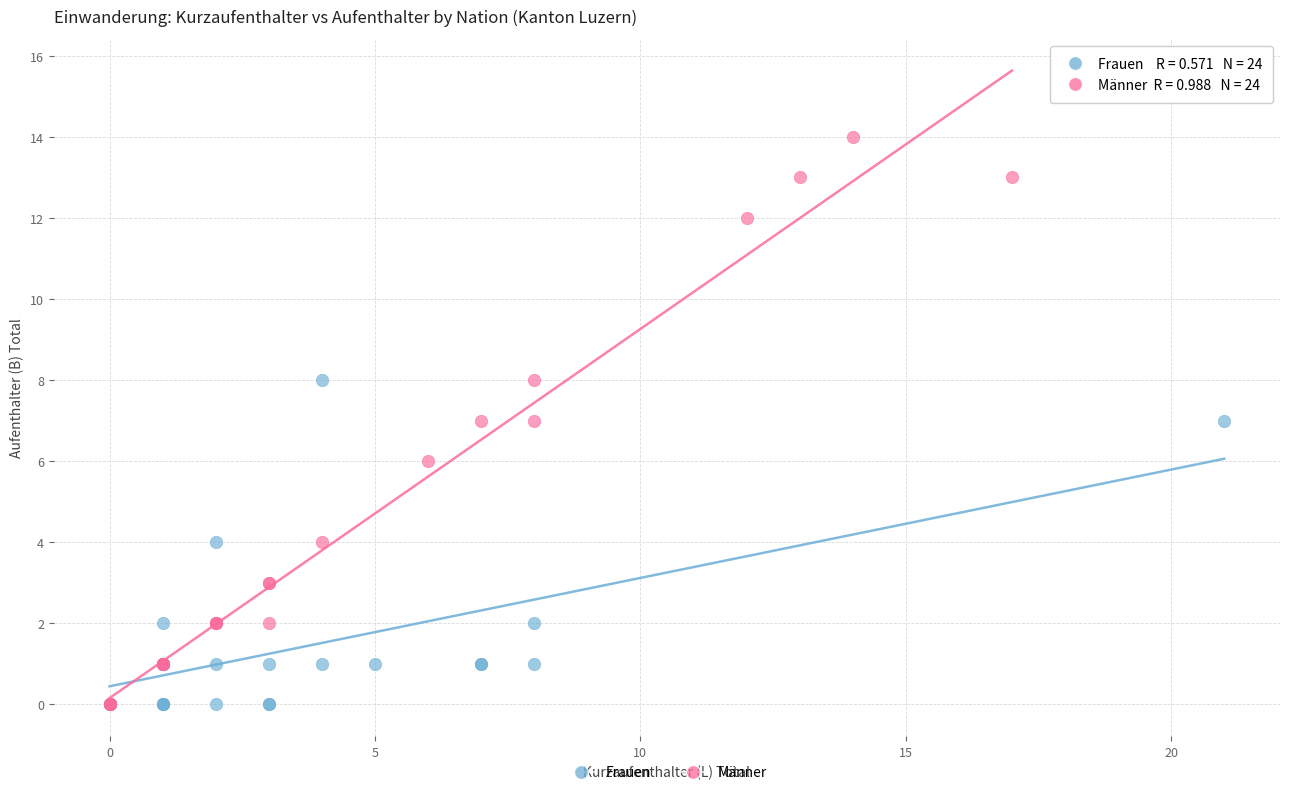

Which series has the largest Y range (max minus min)?

Männer